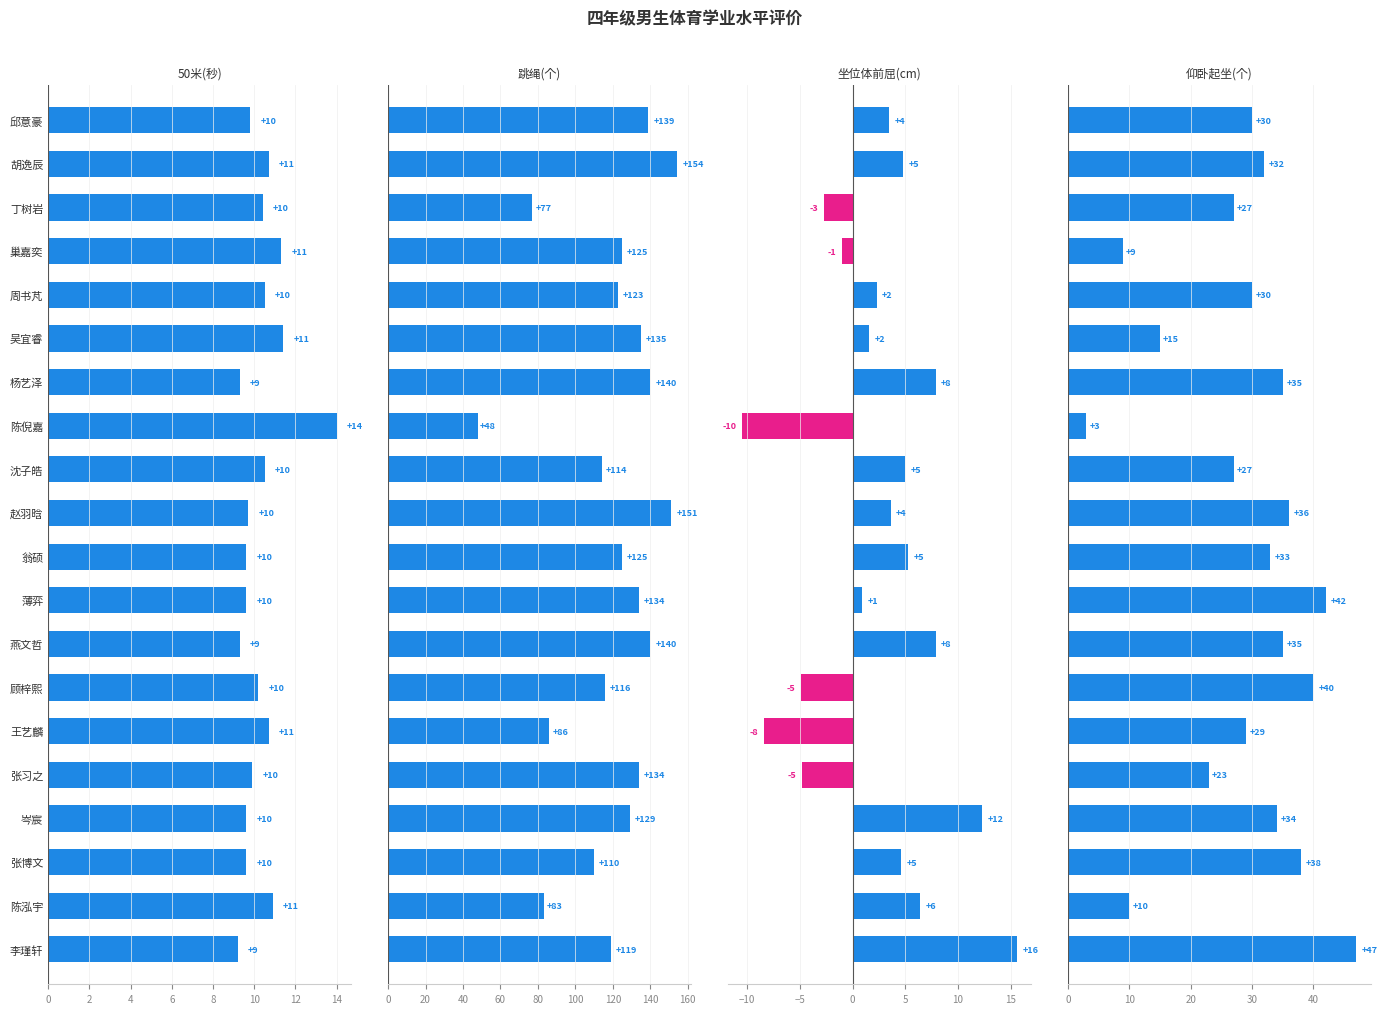

The 跳绳(个) series shows 188.1 at 邱意豪. True or false?

False